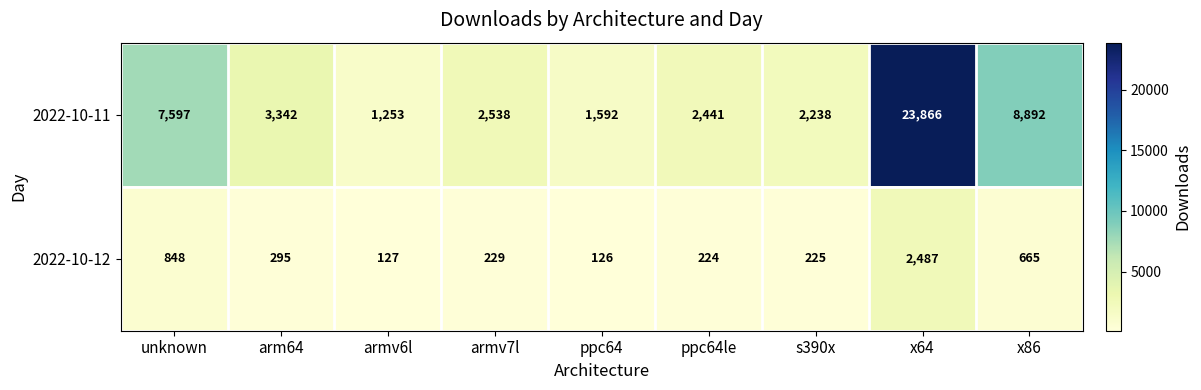

Rank the series by their average value, from lowest to highest.

2022-10-12, 2022-10-11